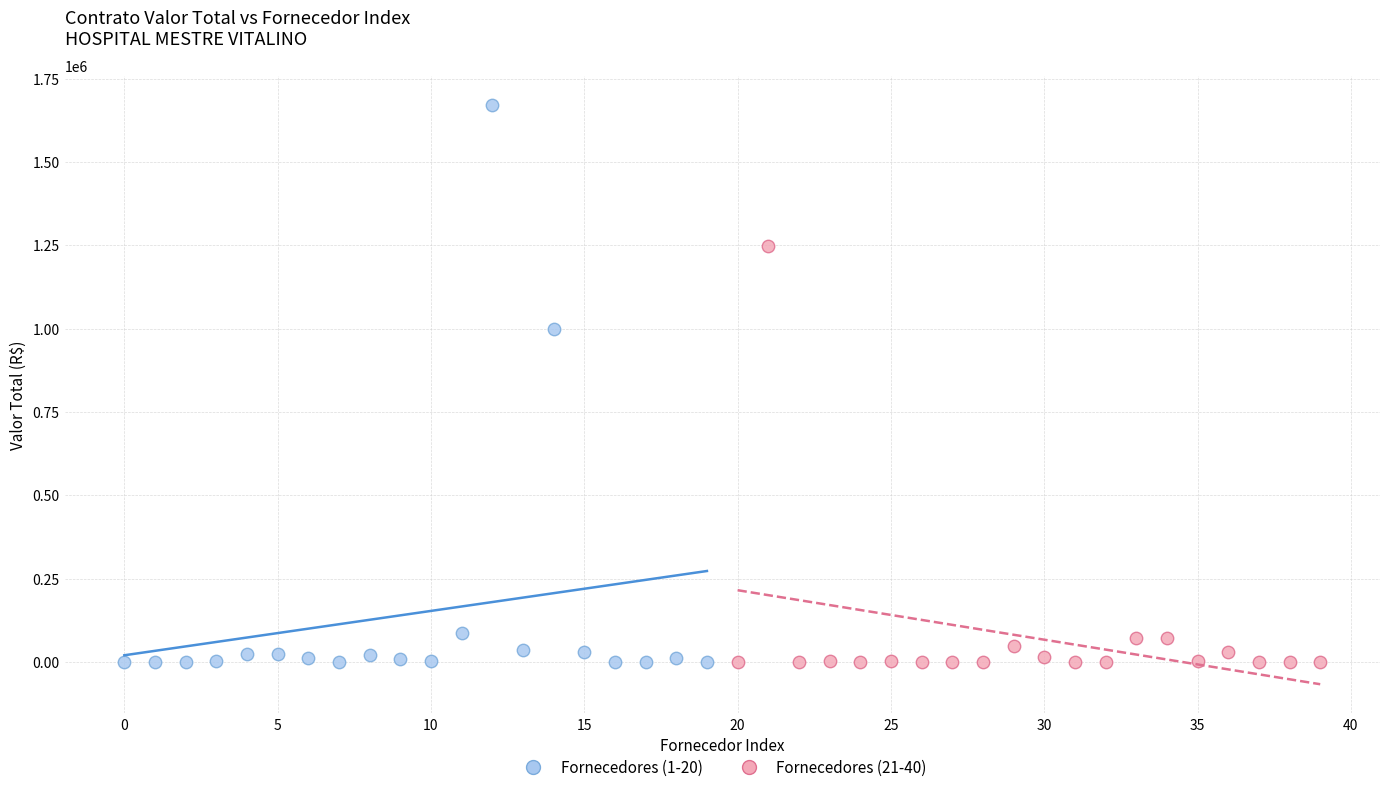

Which series has the widest spread of Y values?

Fornecedores (1-20)